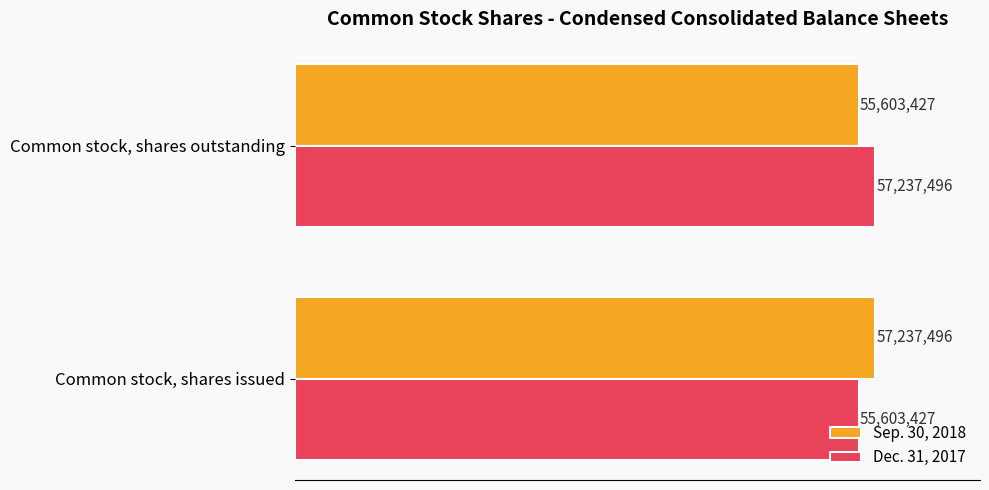

List the labels in order of Sep. 30, 2018 value, smallest first.

Common stock, shares outstanding, Common stock, shares issued